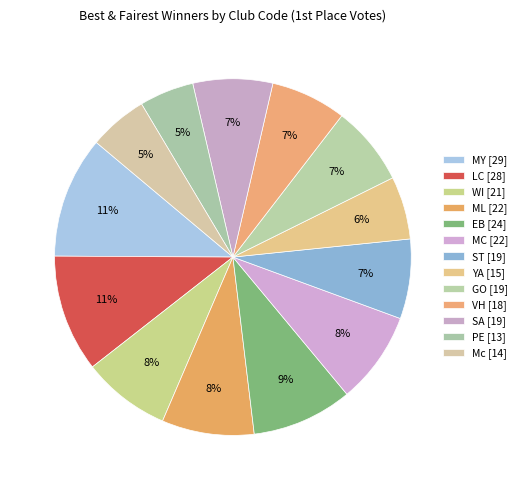

To the nearest percent, what portion does GO represent?

7%